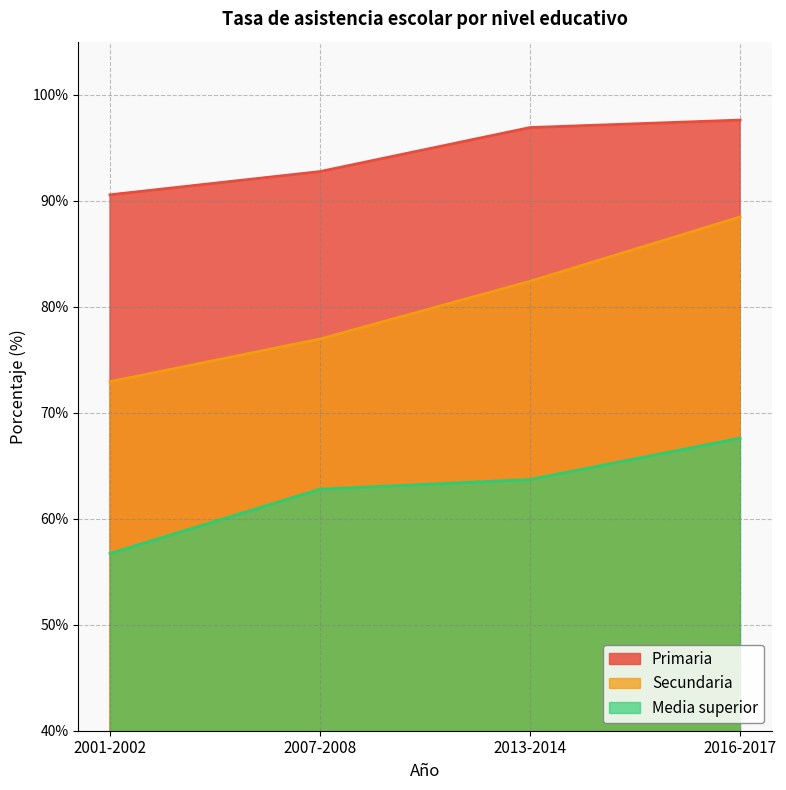

What is the label of the 3rd point from the left?

2013-2014